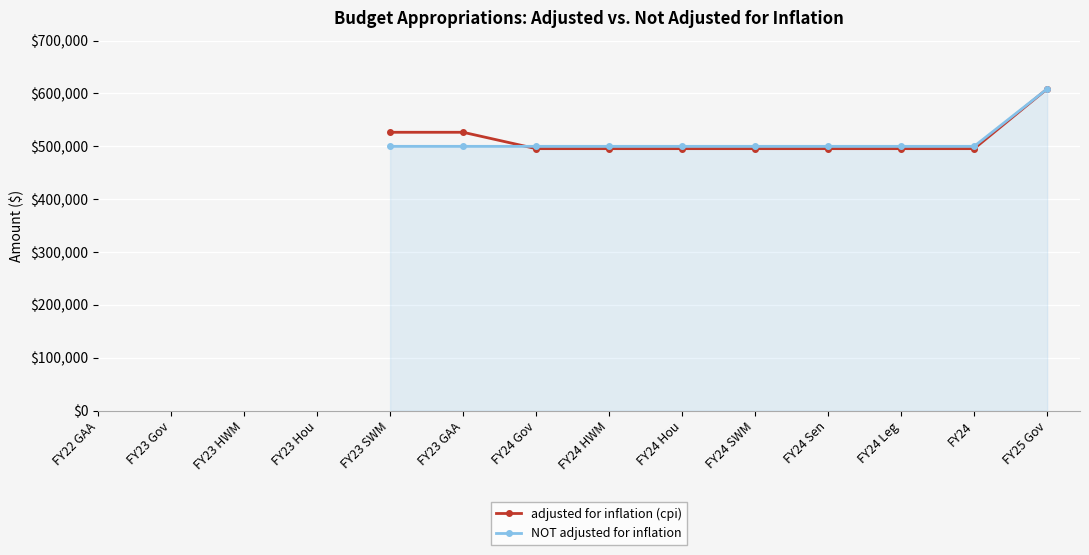

Rank the series by their maximum value, from lowest to highest.

adjusted for inflation (cpi), NOT adjusted for inflation